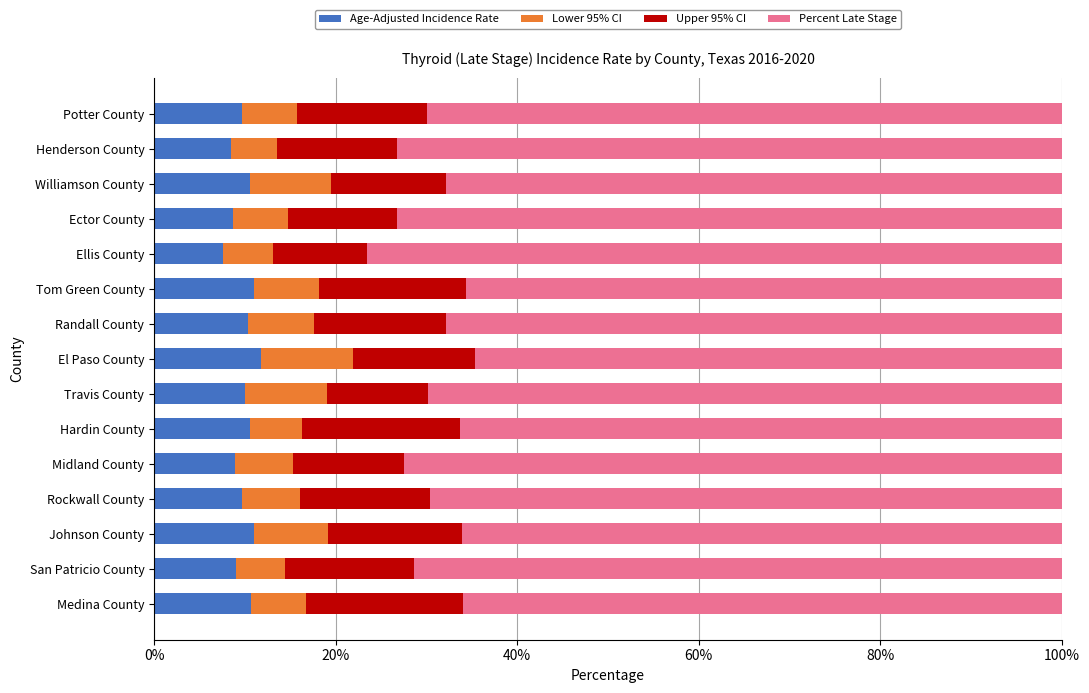

What is the minimum value for Age-Adjusted Incidence Rate?

7.6